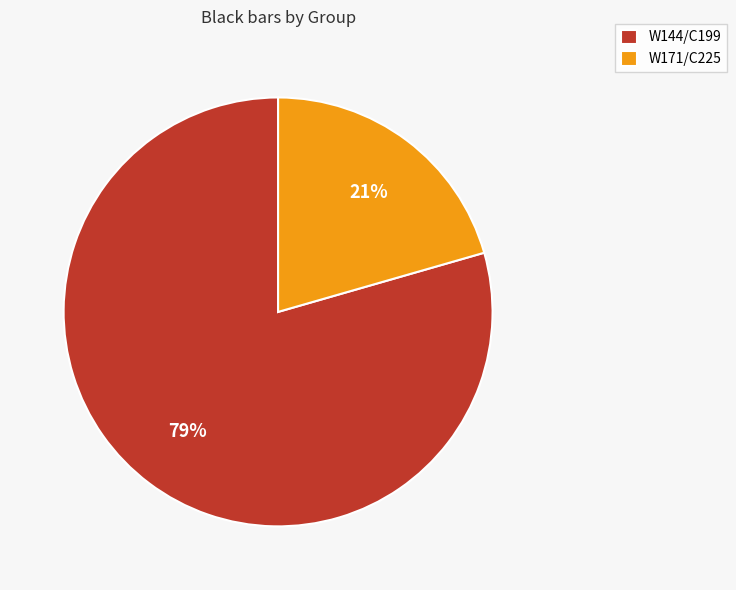

What is the majority slice?

W144/C199